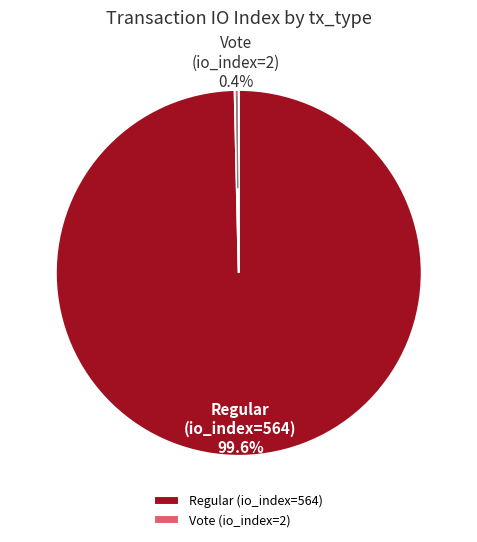

How many slices are in this pie chart?

2